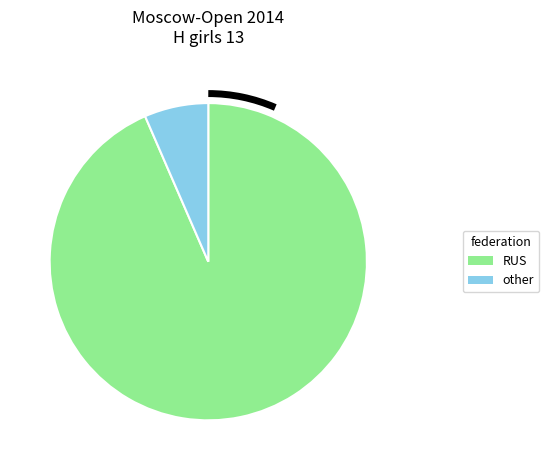

Is it true that RUS is 93% of the pie?

True